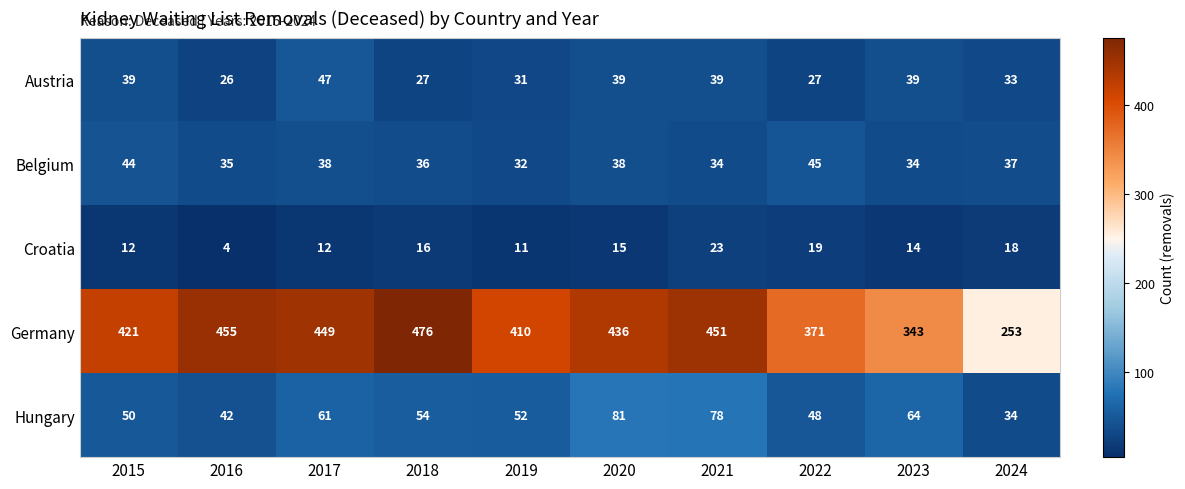

List the series in order of their peak value, lowest first.

Croatia, Belgium, Austria, Hungary, Germany